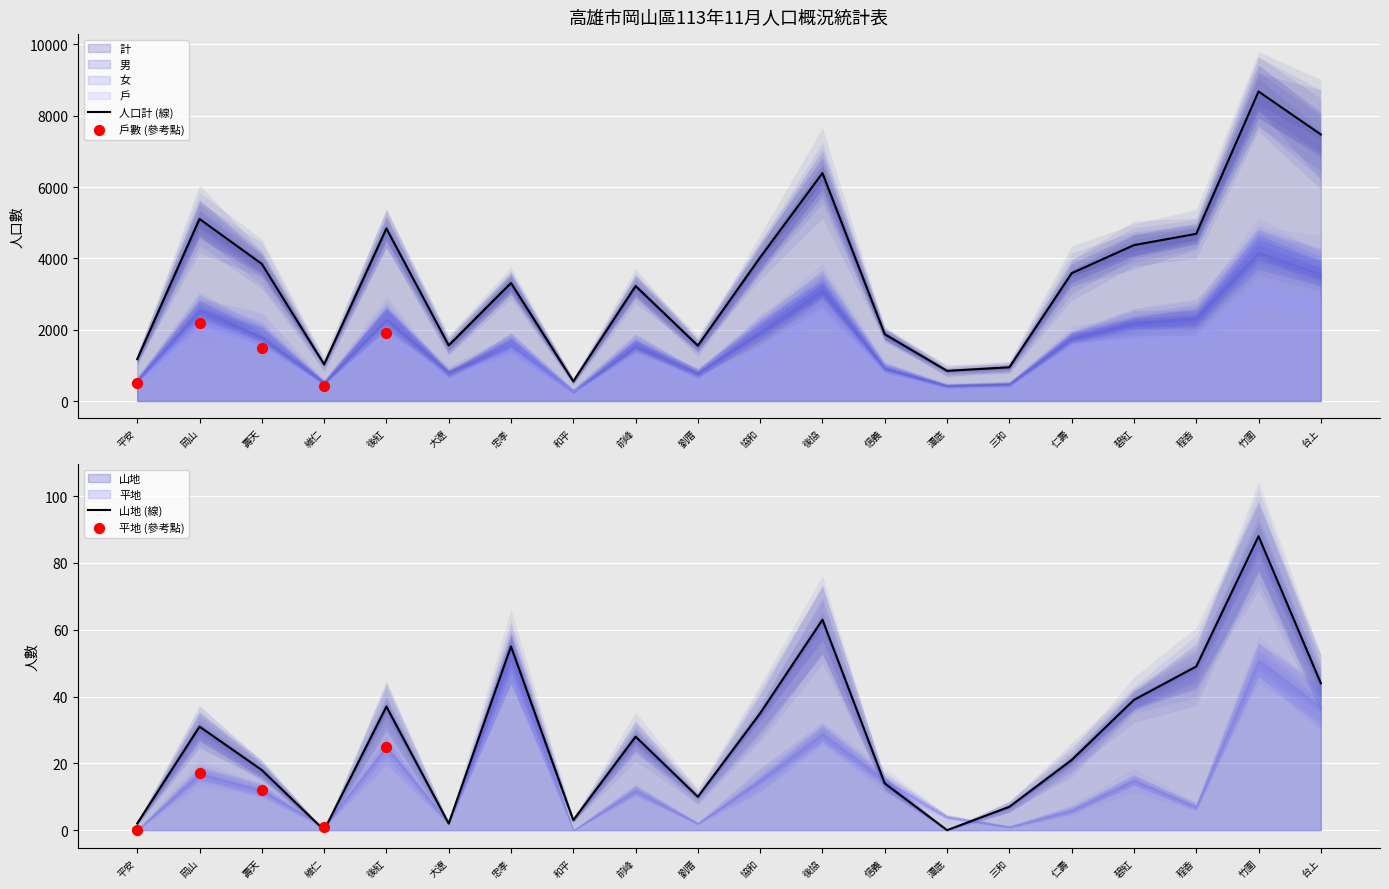

Is the value of 平地 at 劉厝 greater than the value of 計 at 平安?

No